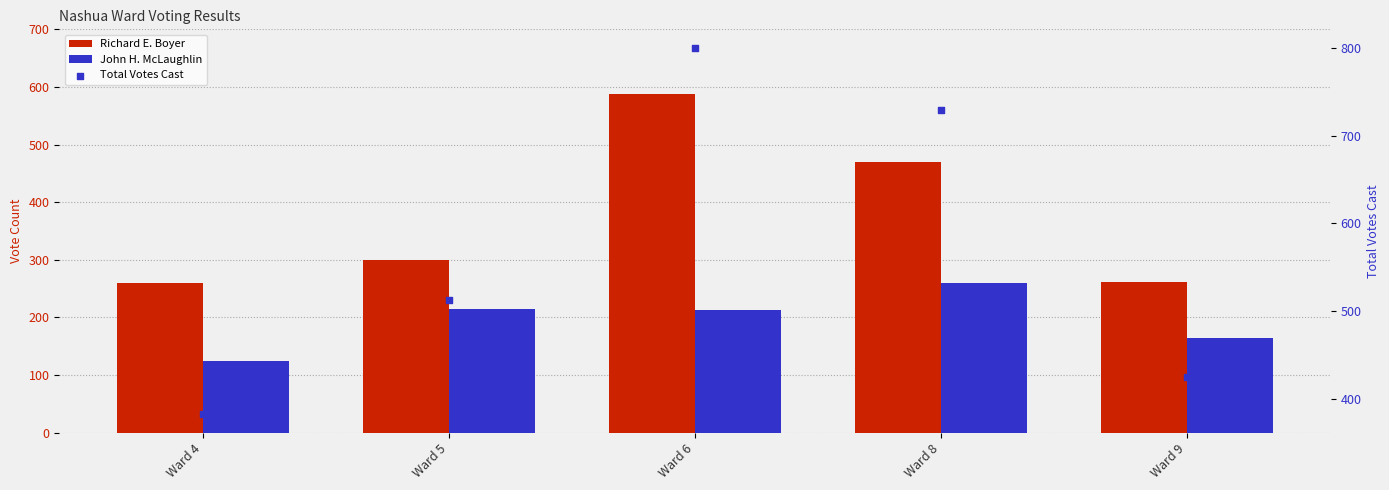

Which series reaches the maximum Y coordinate?

Total Votes Cast